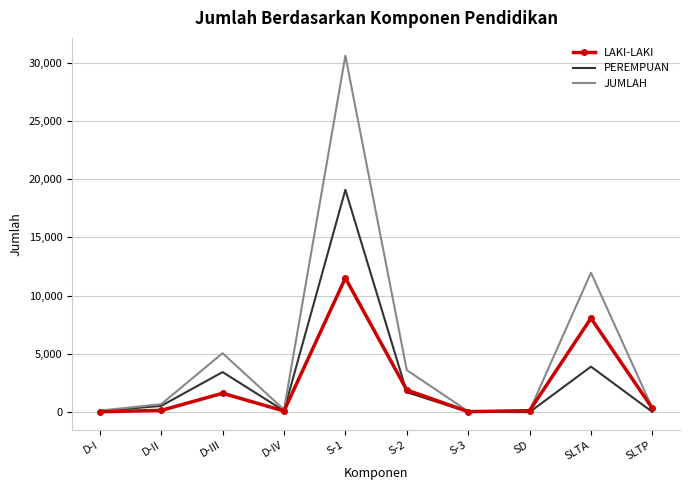

What is the maximum value shown in the chart?

30605